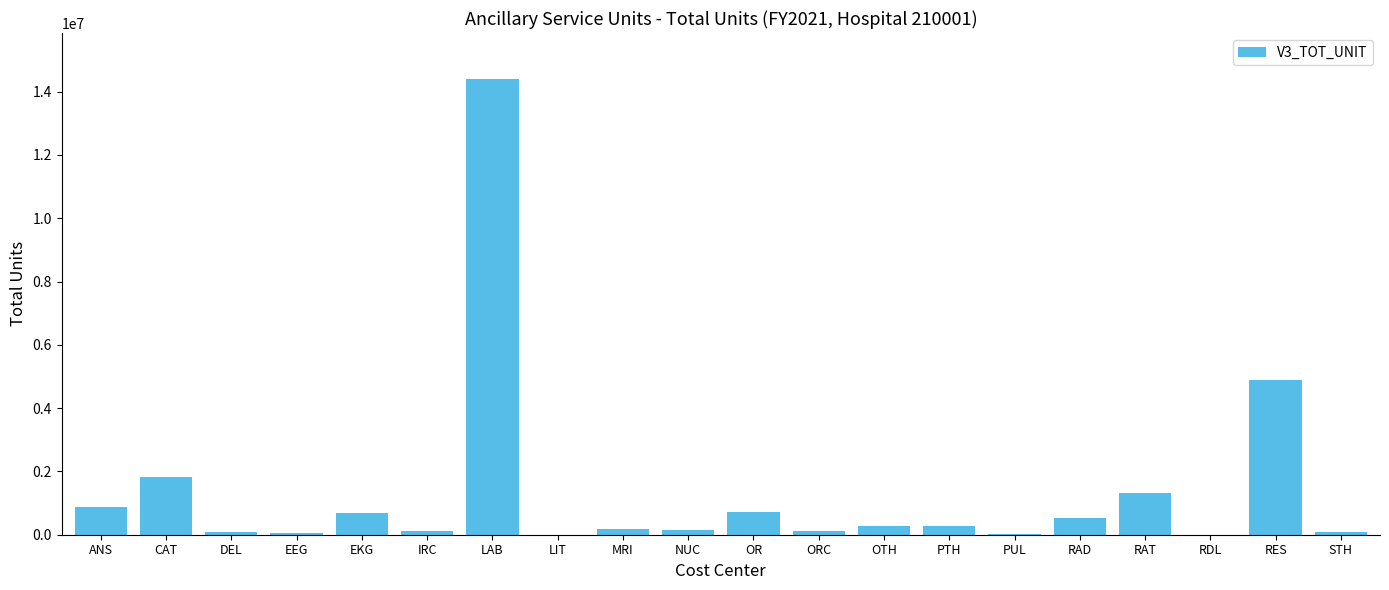

What is the sum of all values?

26534945